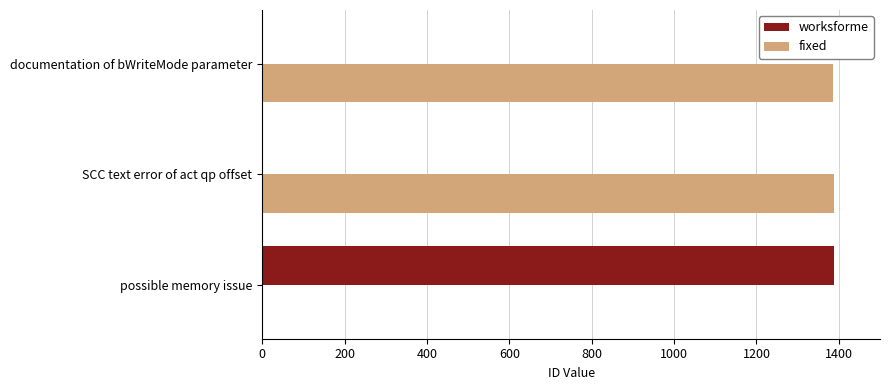

Which series has the largest total across all categories?

fixed